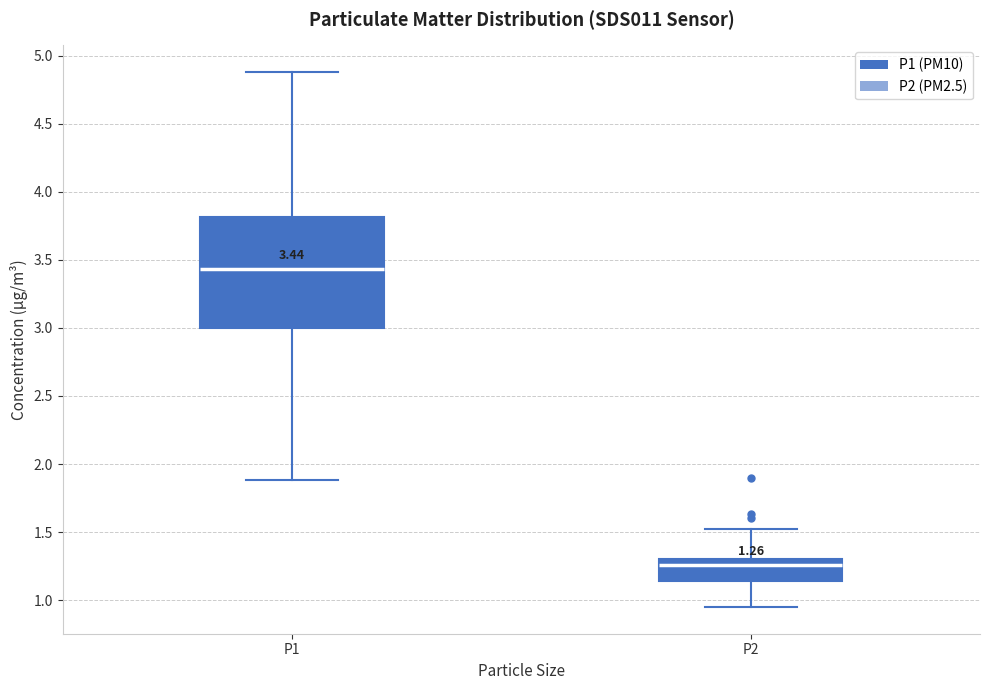

Which box's median line is the highest?

P1